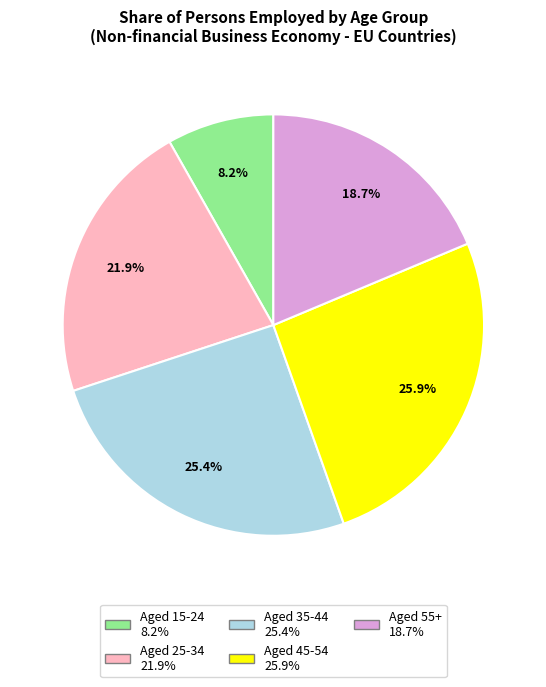

Is there any slice that represents more than half of the pie?

No